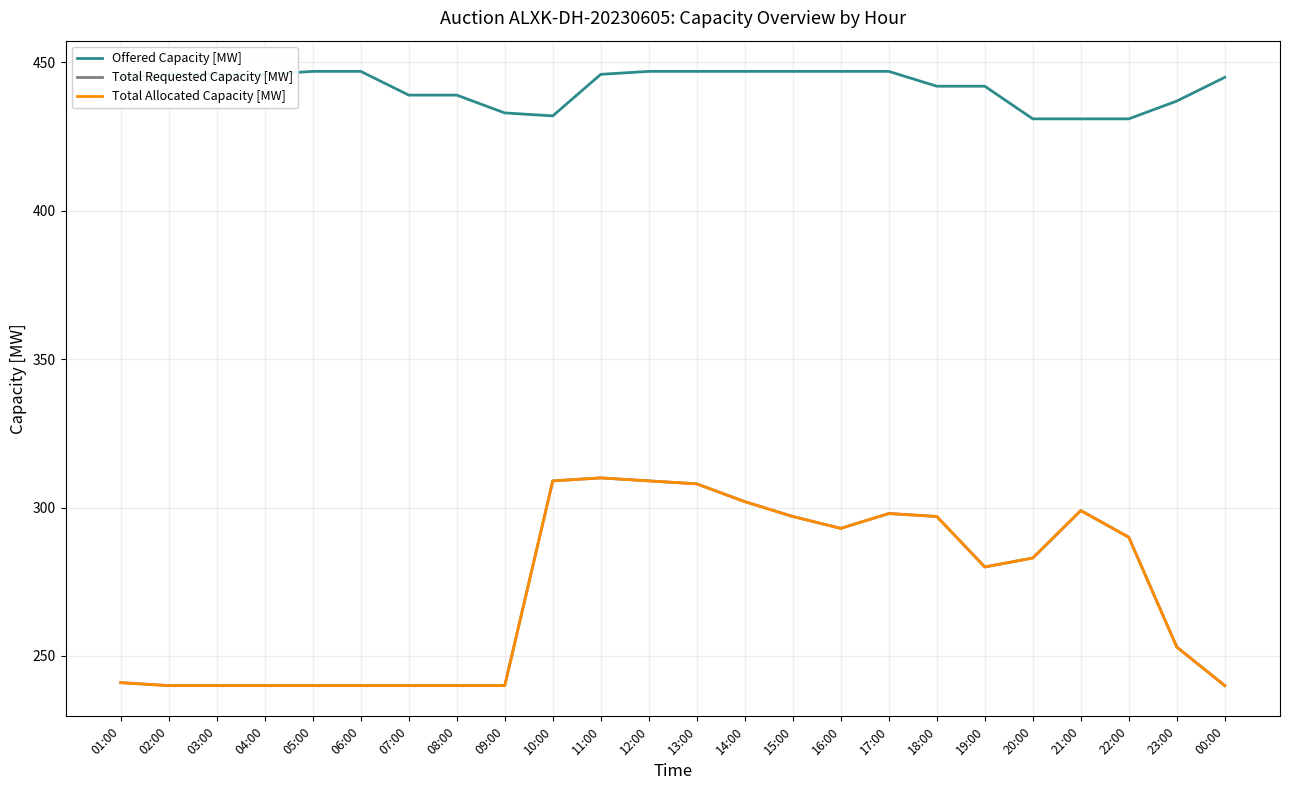

True or false: Offered Capacity [MW] has more than 2 points higher than both neighbors.

False